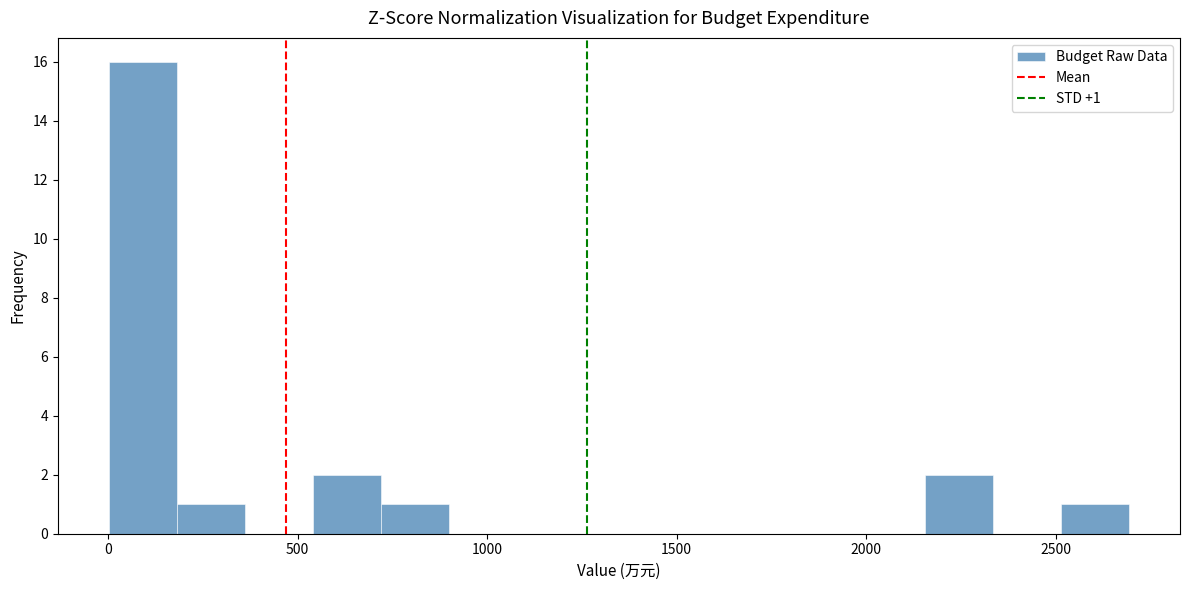

Read against the x-axis, roughly where is the centre of the tallest bar?

100